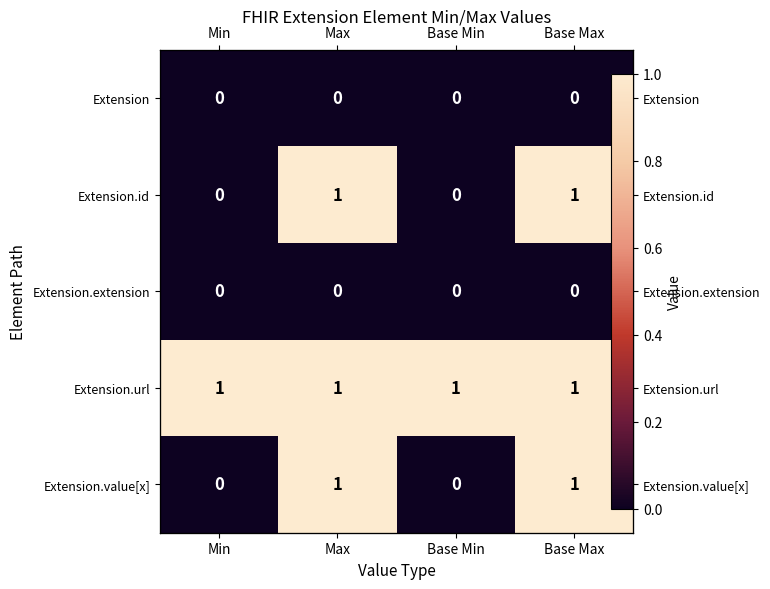

True or false: Extension has a value of 0 at Base Min.

True